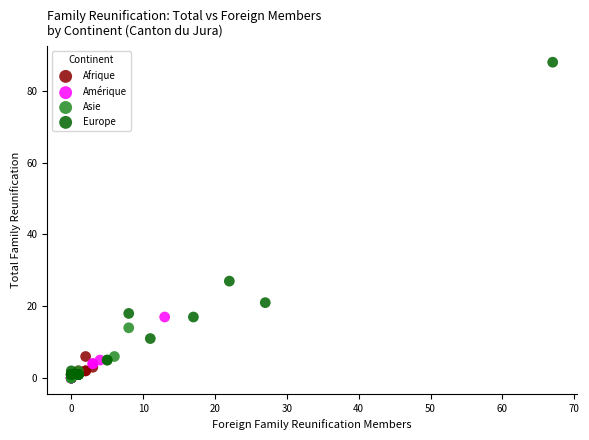

What are all the series names shown in the legend?

Afrique, Amérique, Asie, Europe